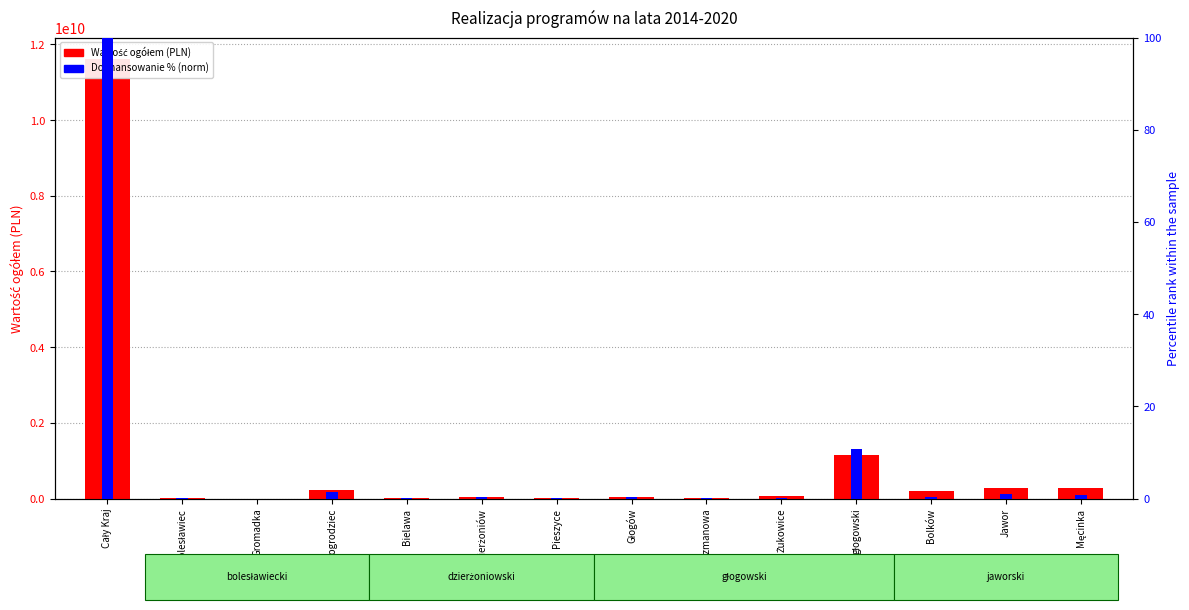

List the labels in order of Dofinansowanie % (norm) value, smallest first.

Gromadka, Jerzmanowa, Bolesławiec, Pieszyce, Żukowice, Bielawa, Głogów, Bolków, Dzierżoniów, Męcinka, Jawor, Nowogrodziec, głogowski, Cały Kraj